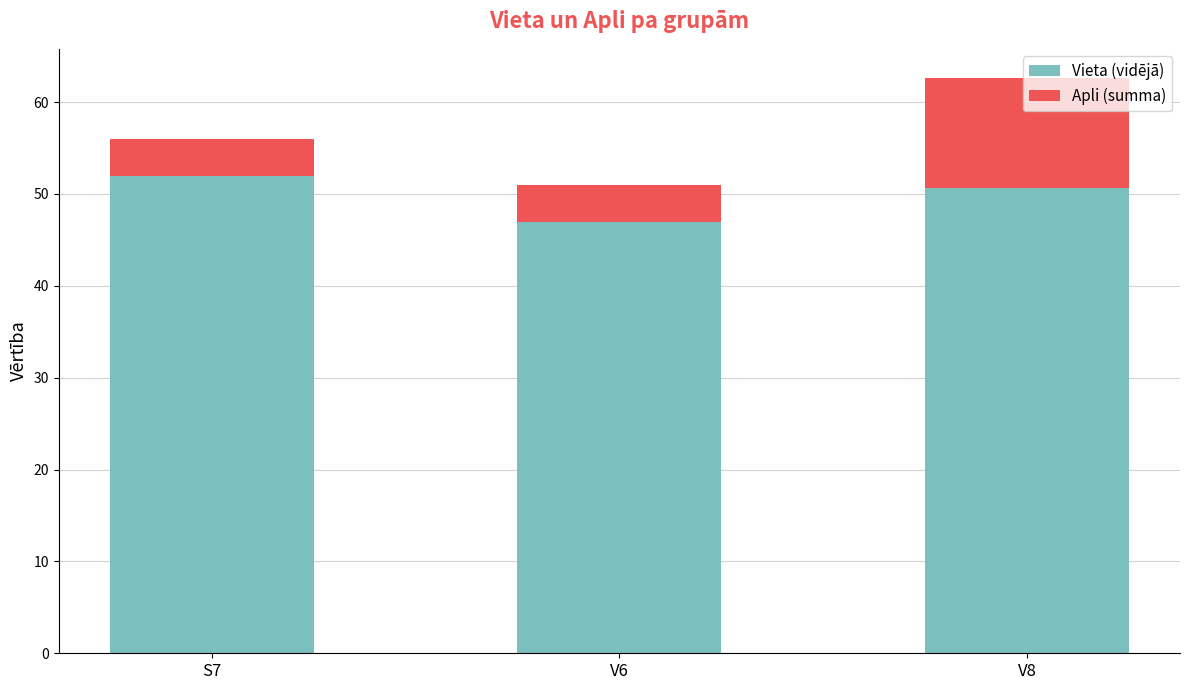

Does the chart contain stacked bars?

Yes